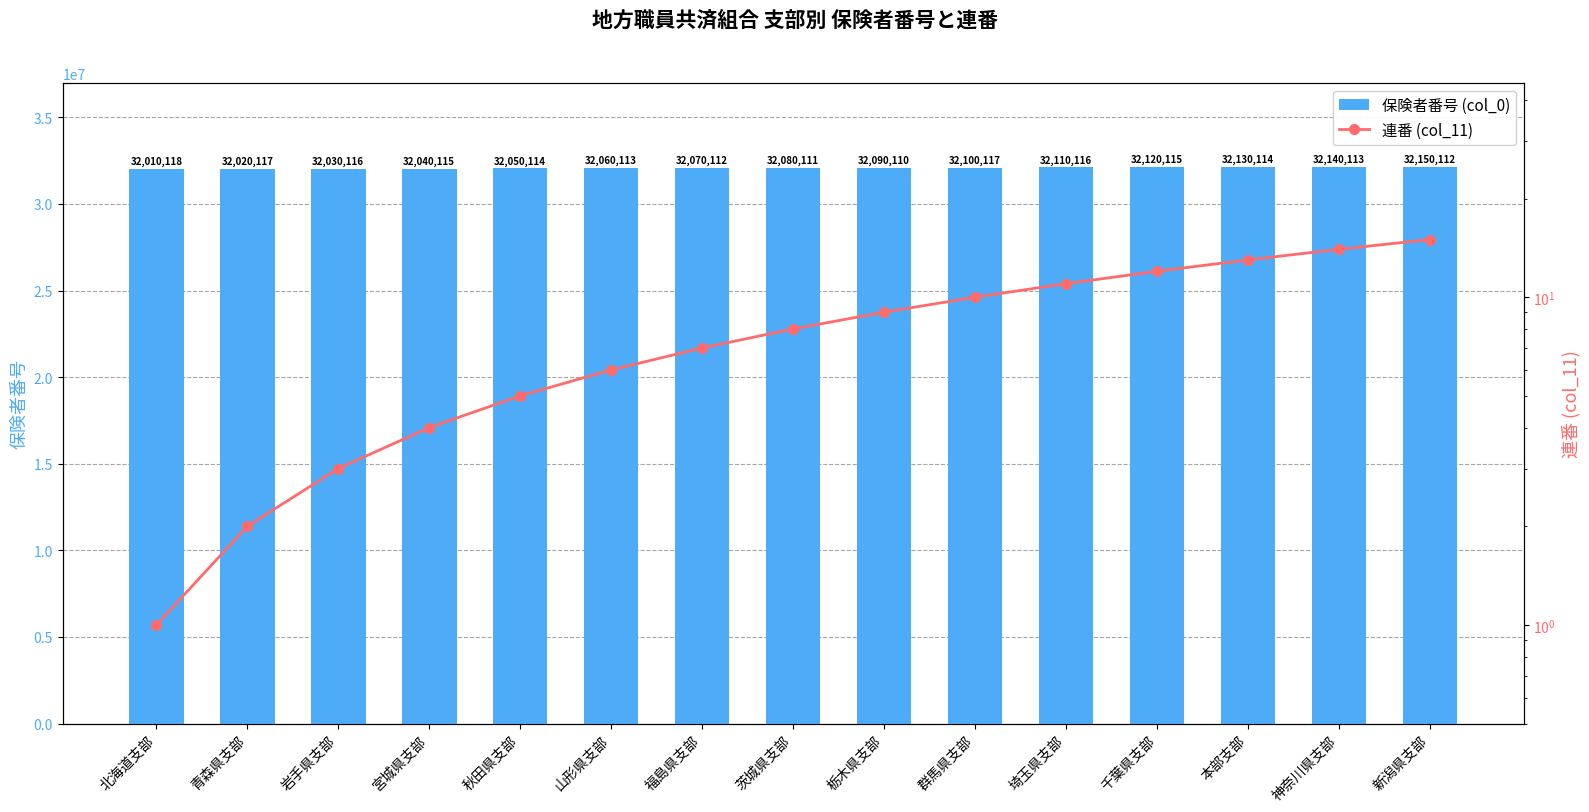

What is the value of the 保険者番号 (col_0) bar at the 8th from the left?

32080111